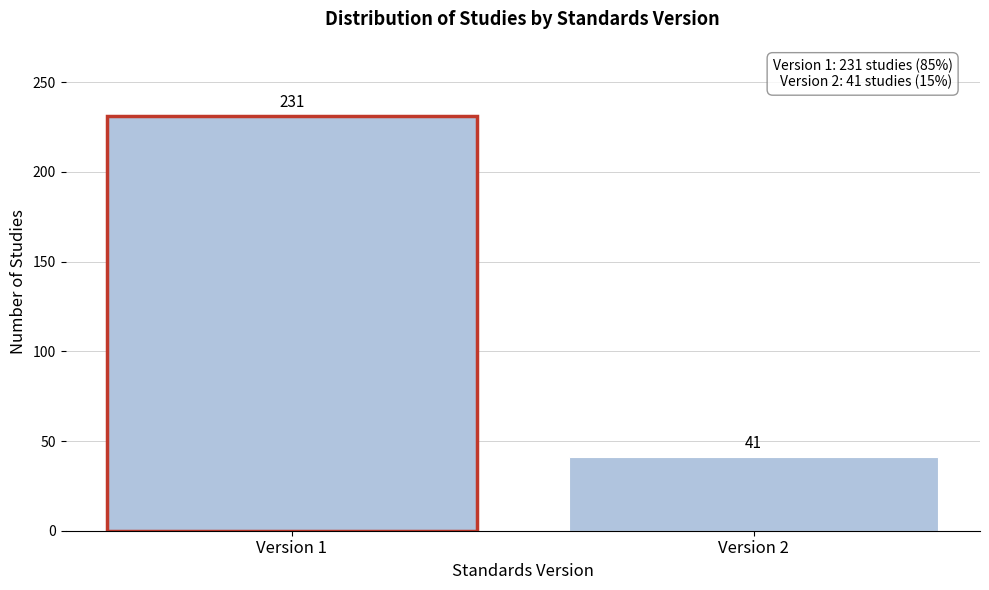

Reading left to right, what are all the values shown in this chart?

Version 1=231	Version 2=41